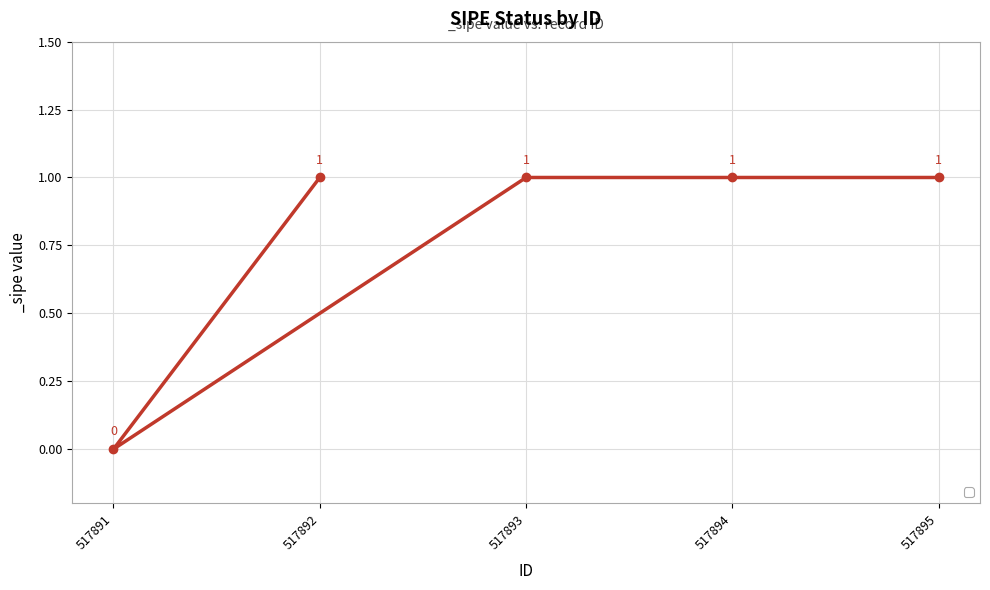

What is the average value?

1